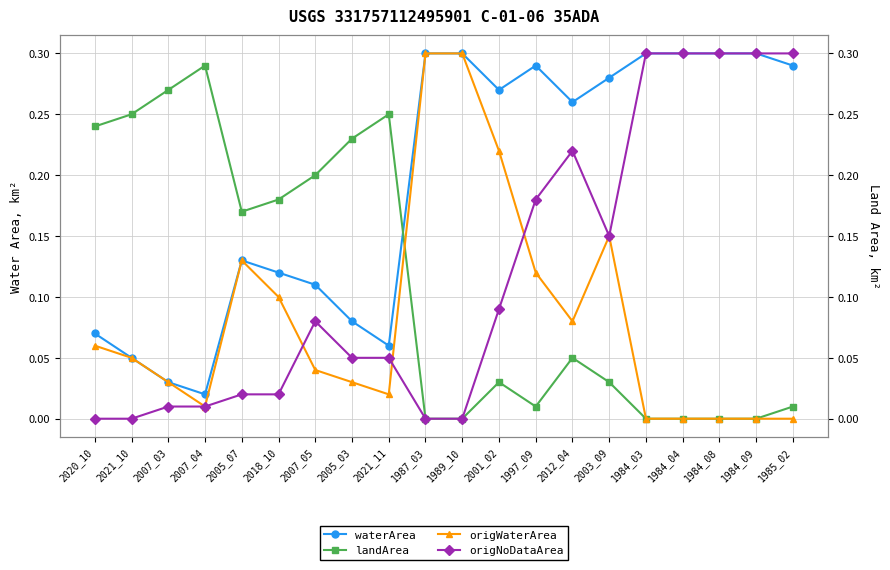

What is the average value of the waterArea series?

0.2